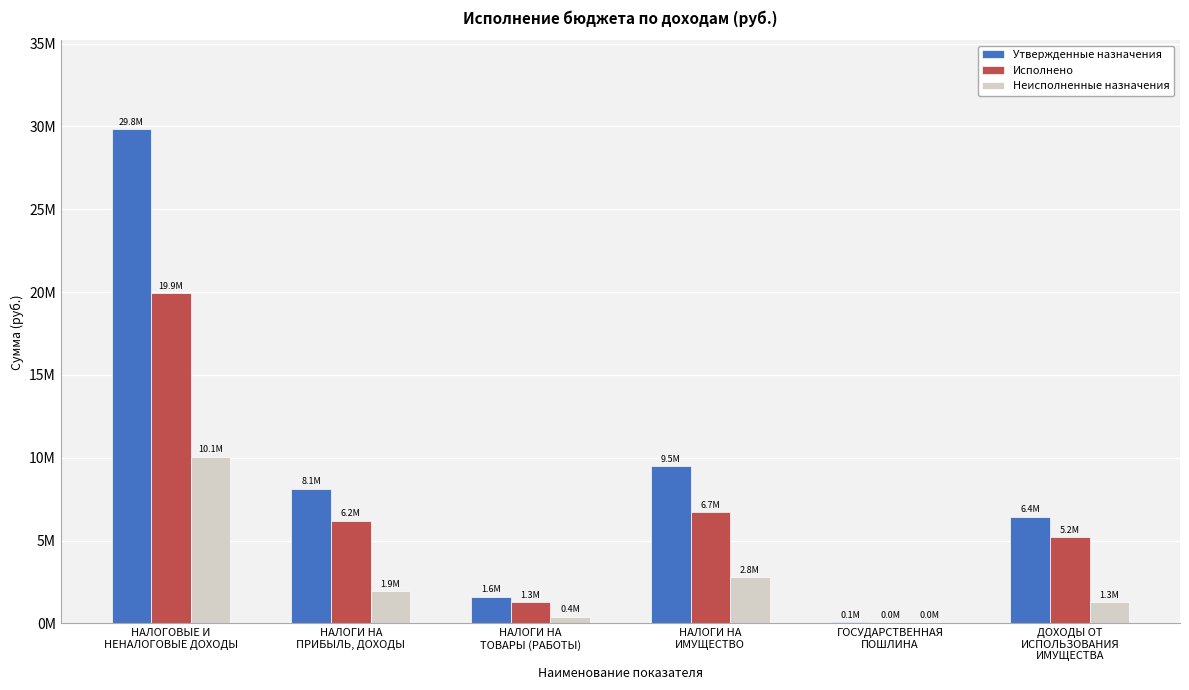

Are the bars grouped side by side (vs. stacked)?

Yes